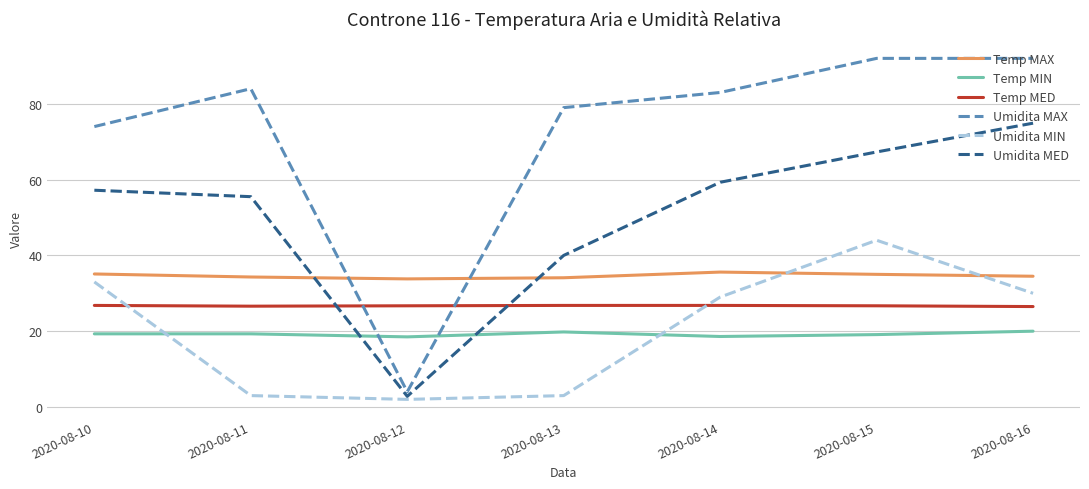

At how many categories does at least one series exceed 6?

7